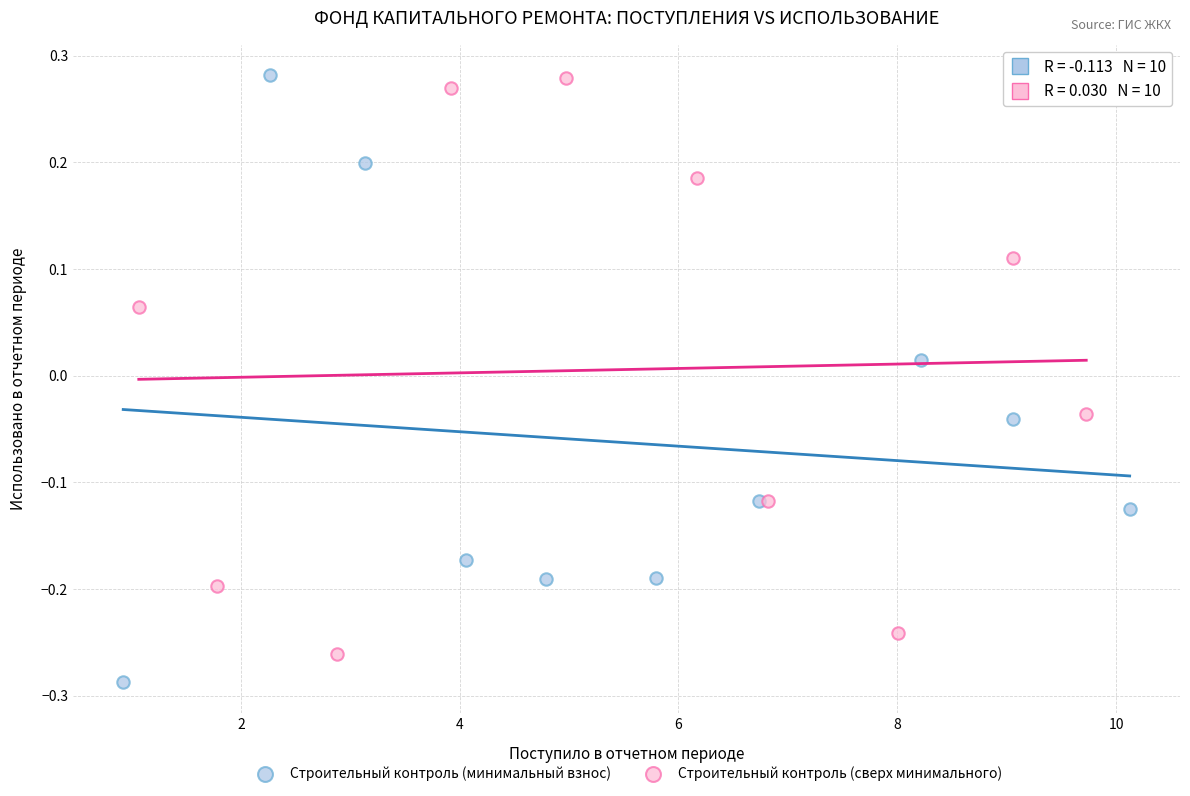

Which series reaches the minimum Y coordinate?

Строительный контроль (минимальный взнос)